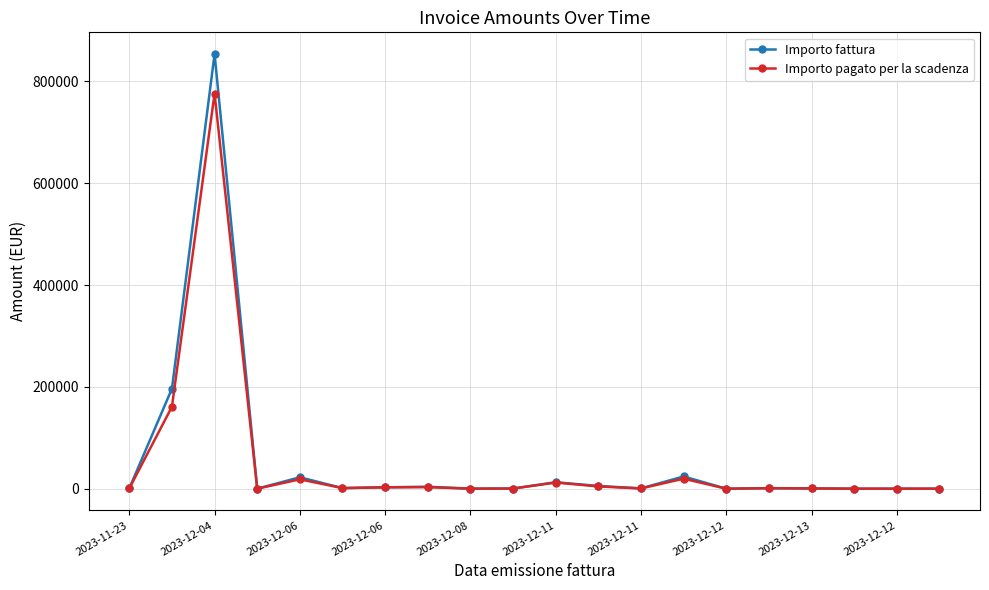

True or false: Importo pagato per la scadenza has more than 1 interior local peaks.

True